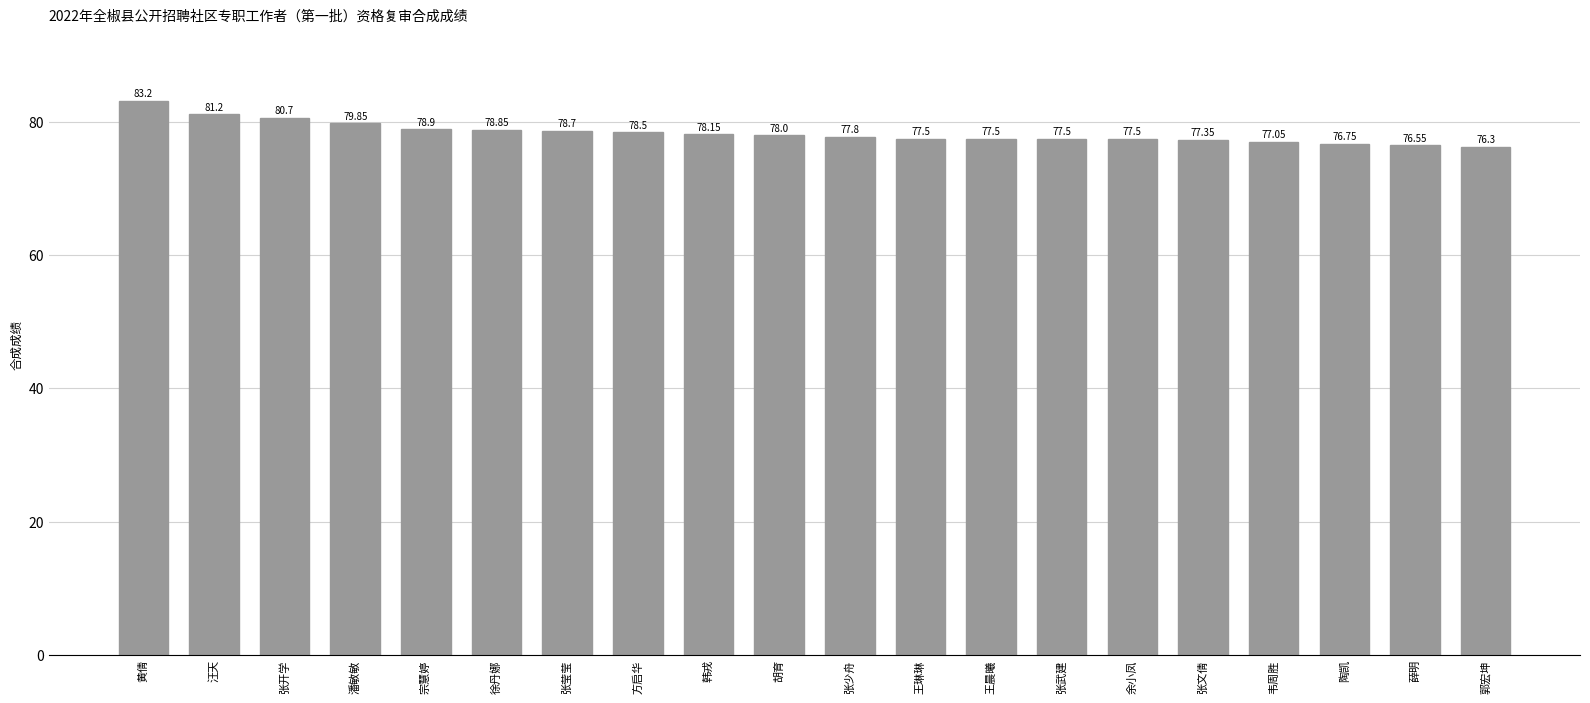

Which has a higher value, 郭宏坤 or 徐丹娜?

徐丹娜